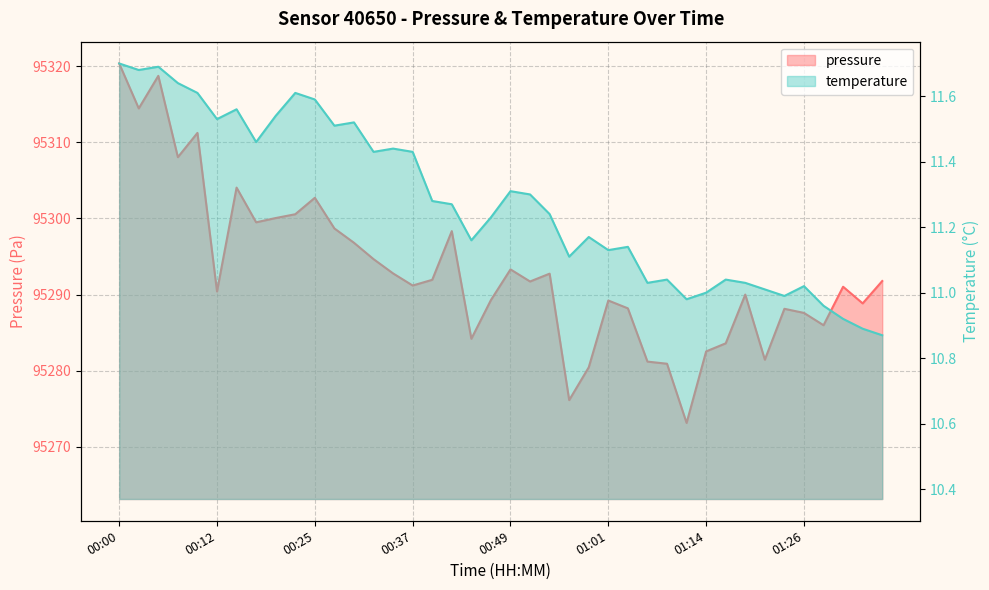

How many lines are shown in the chart?

2